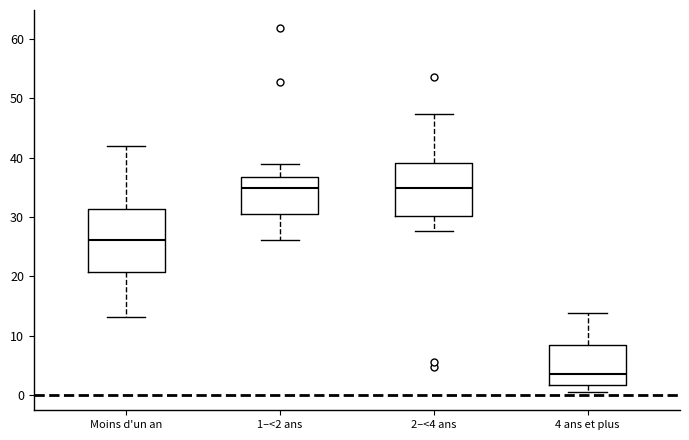

Reading left to right, transcribe this box plot: for each box, give where its median line is, the range the box spans, and where its two whiskers end, as read against the y-axis. The values are not printed on the chart, so give them approximately, as read against the axis.

Moins d'un an: median 26, box 21 to 31, whiskers 13 to 42
1–<2 ans: median 35, box 31 to 37, whiskers 26 to 39
2–<4 ans: median 35, box 30 to 39, whiskers 28 to 47
4 ans et plus: median 4, box 2 to 8, whiskers 1 to 14